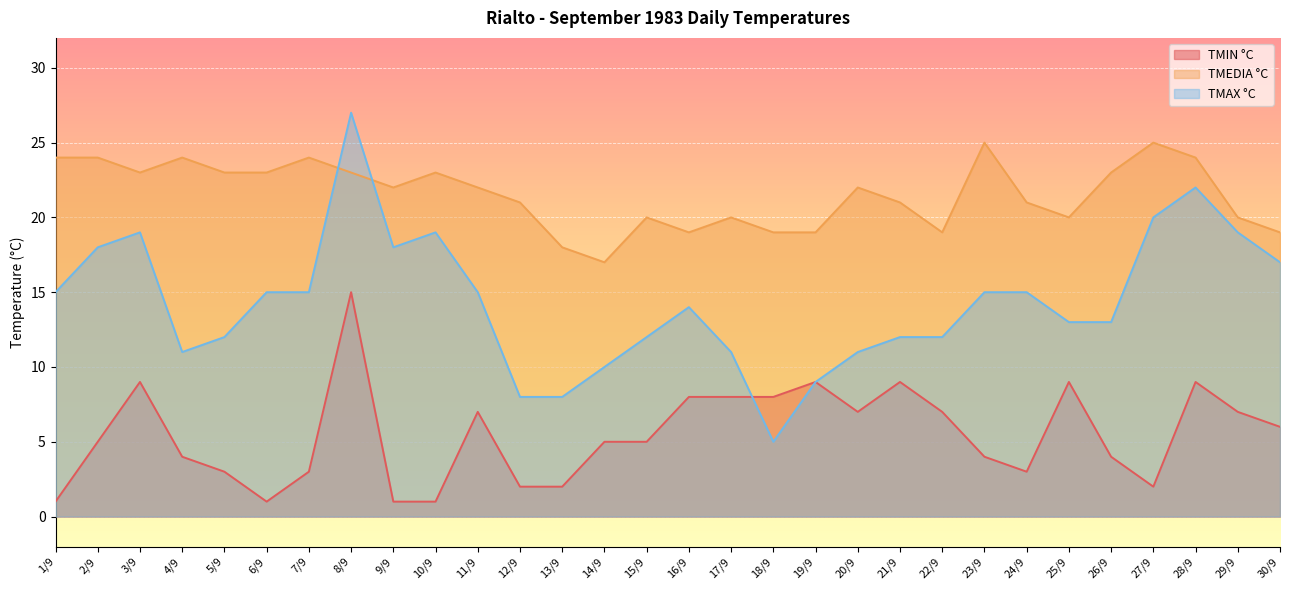

At 23/9, list the series in order from largest to smallest.

TMEDIA °C, TMAX °C, TMIN °C